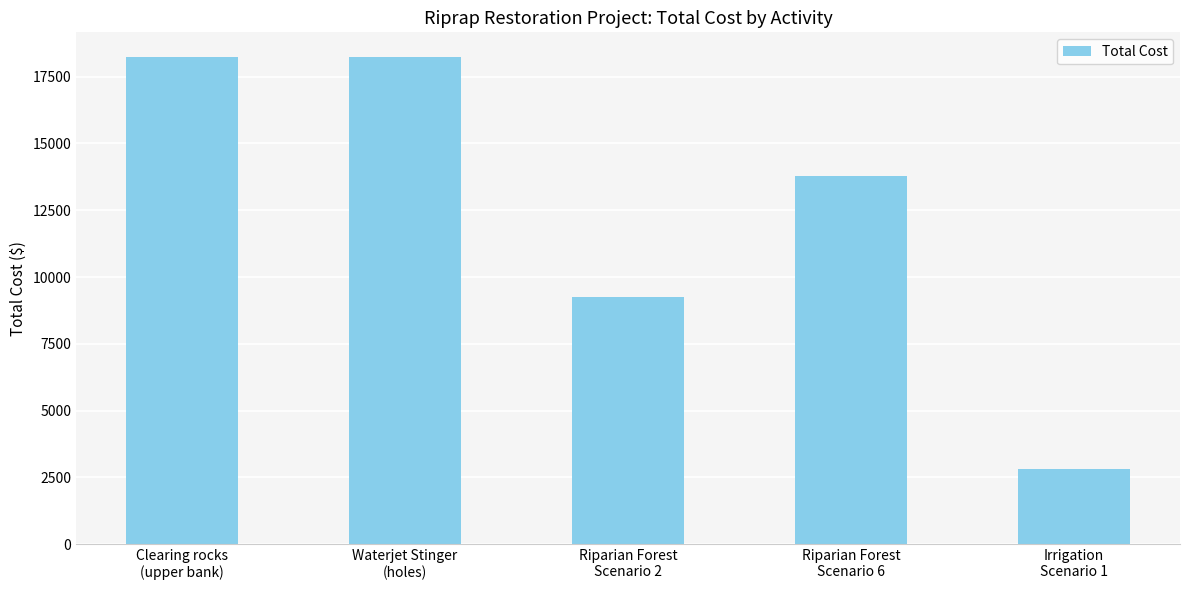

How many bars are there in total?

5